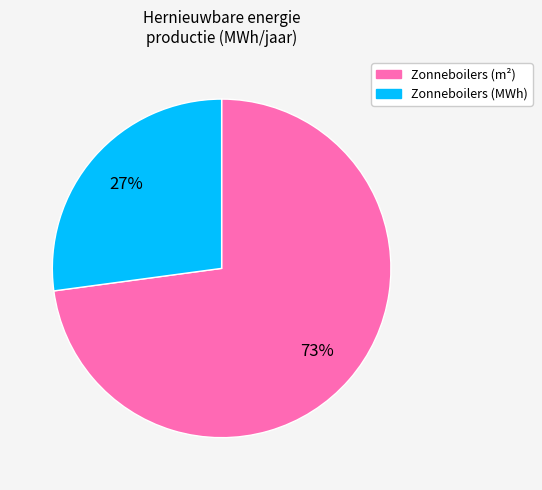

To the nearest percent, what is the difference between the largest and smallest slice percentages?

46%